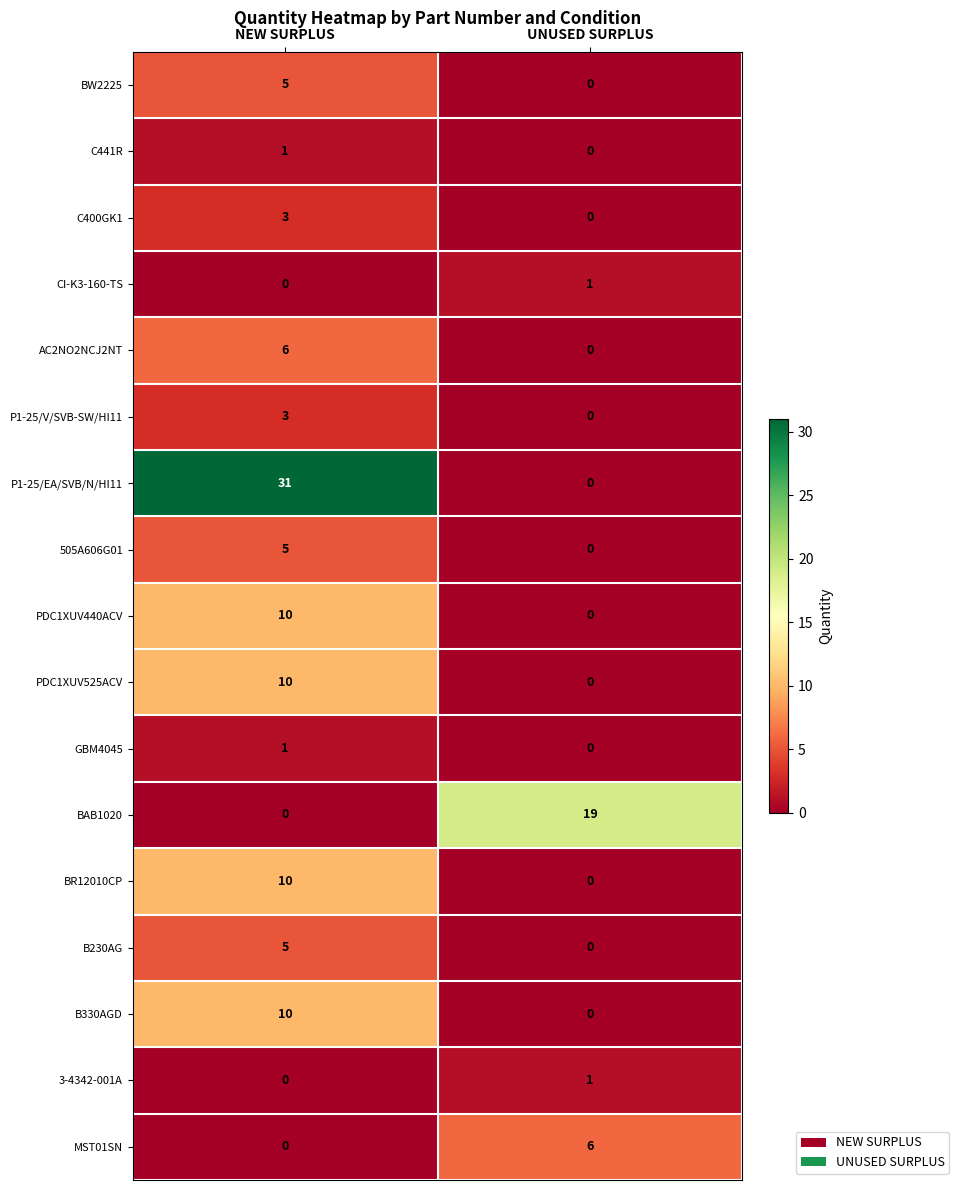

What is the average value of the B330AGD series?

5